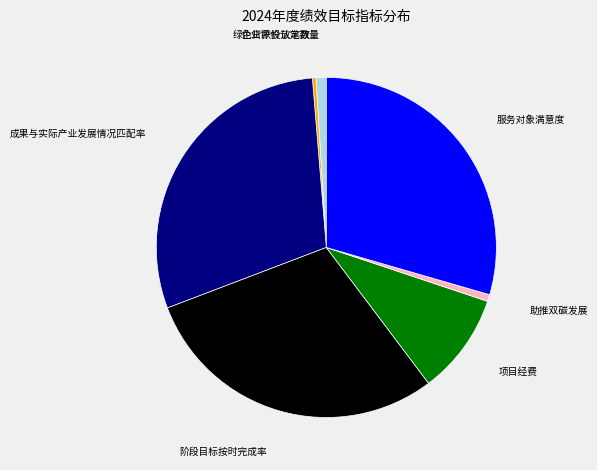

Is there a majority slice in this chart?

No